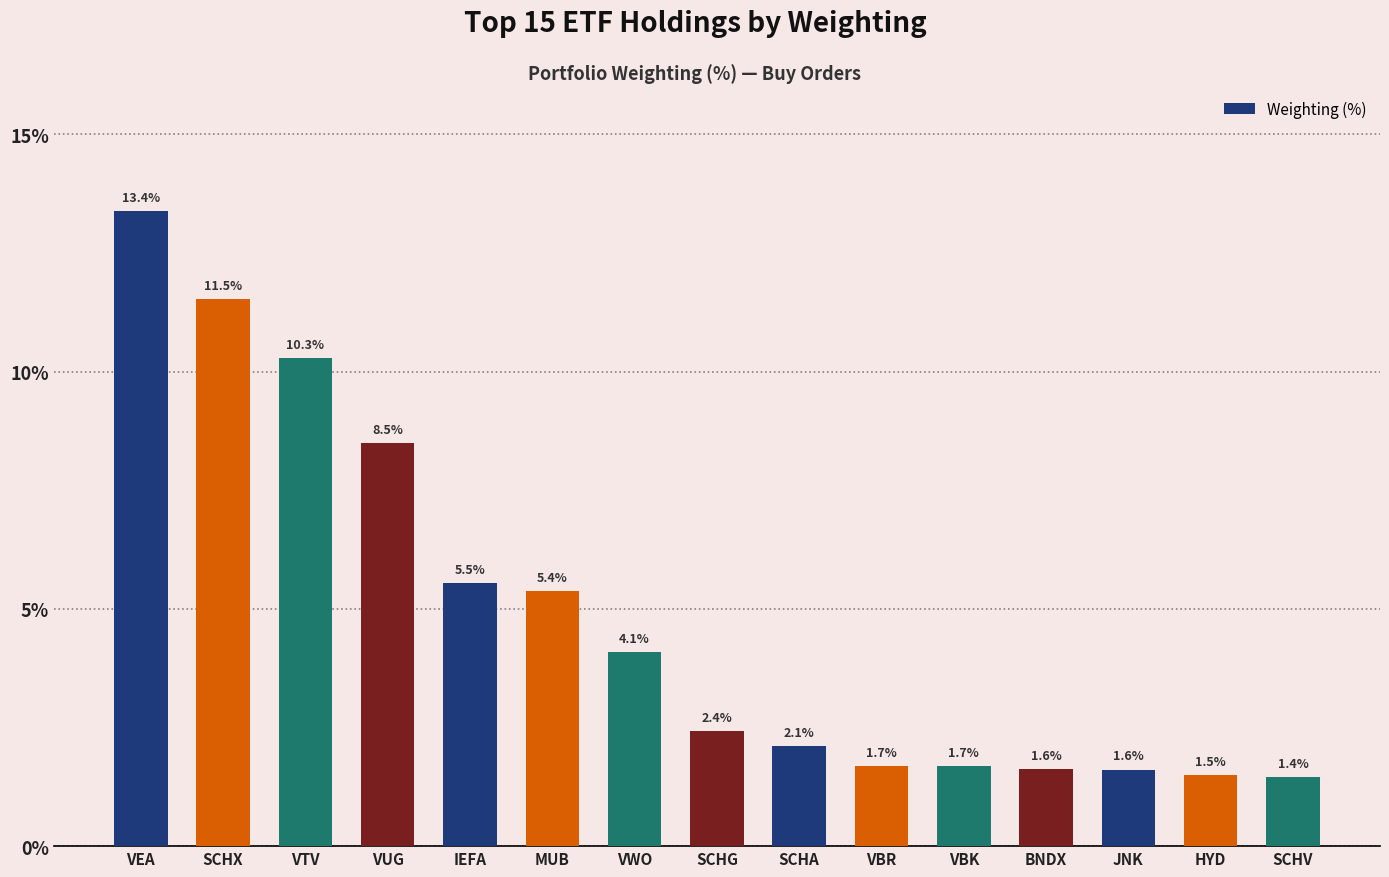

How many bars are there in total?

15